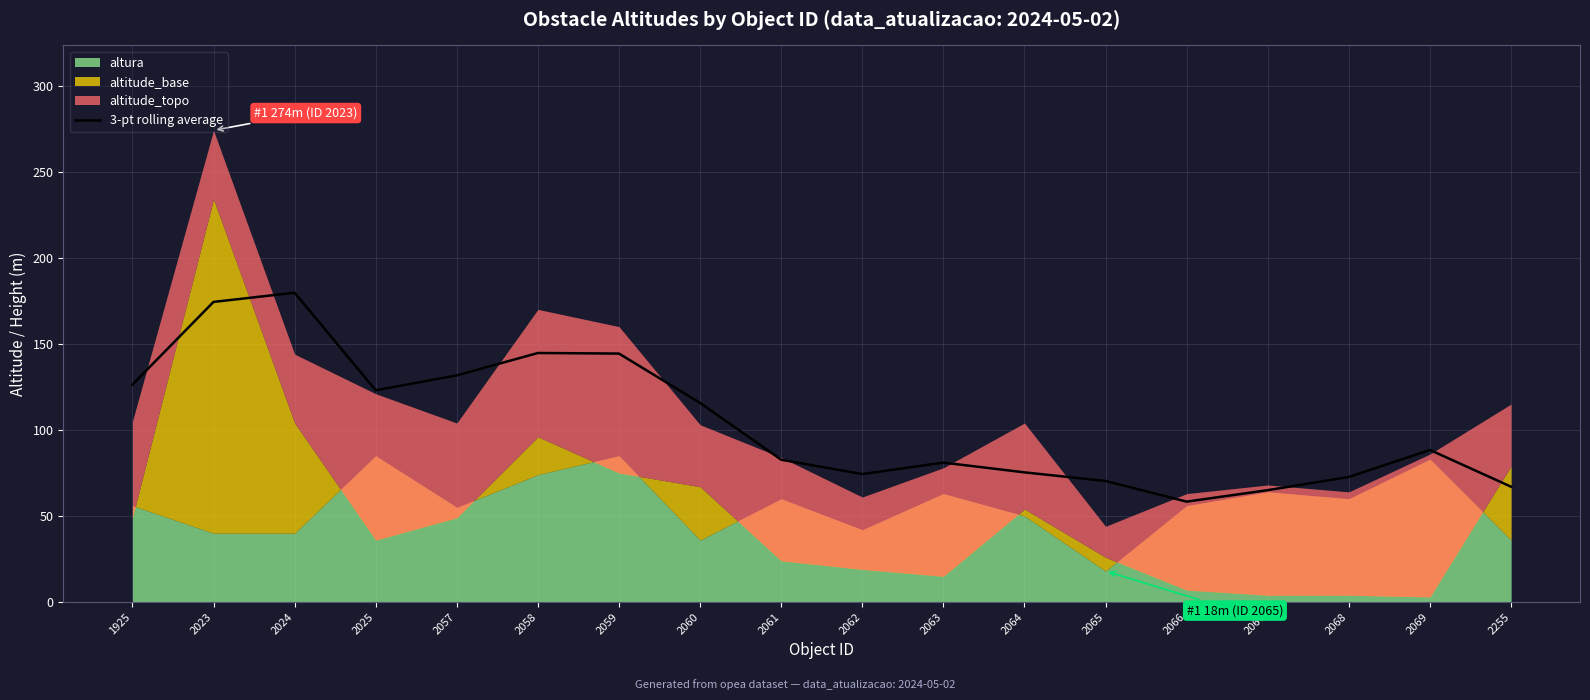

Is it true that 3-pt rolling average equals 72.7 at 2068?

True